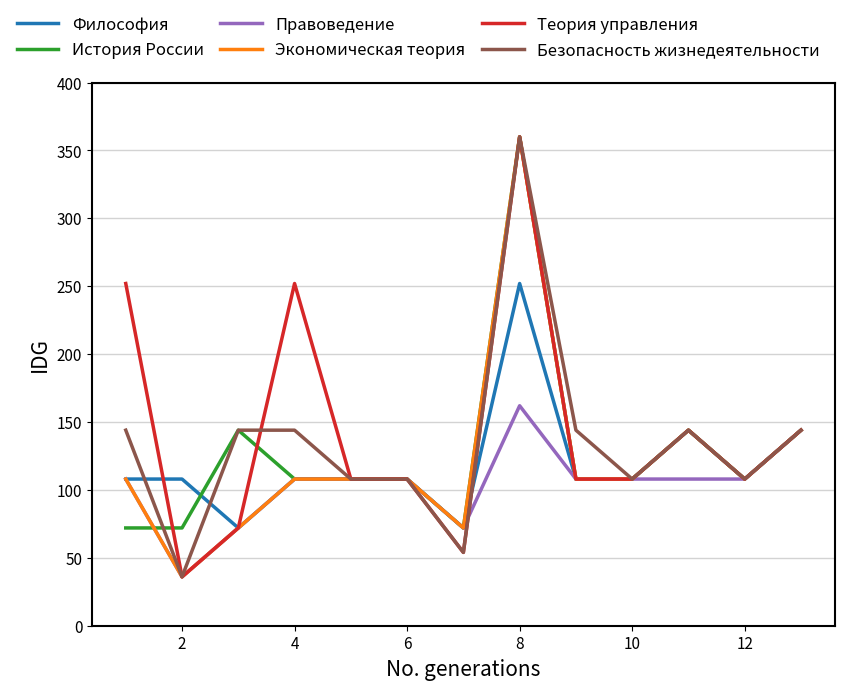

What is the difference between the second highest and minimum values in the Правоведение series?

108